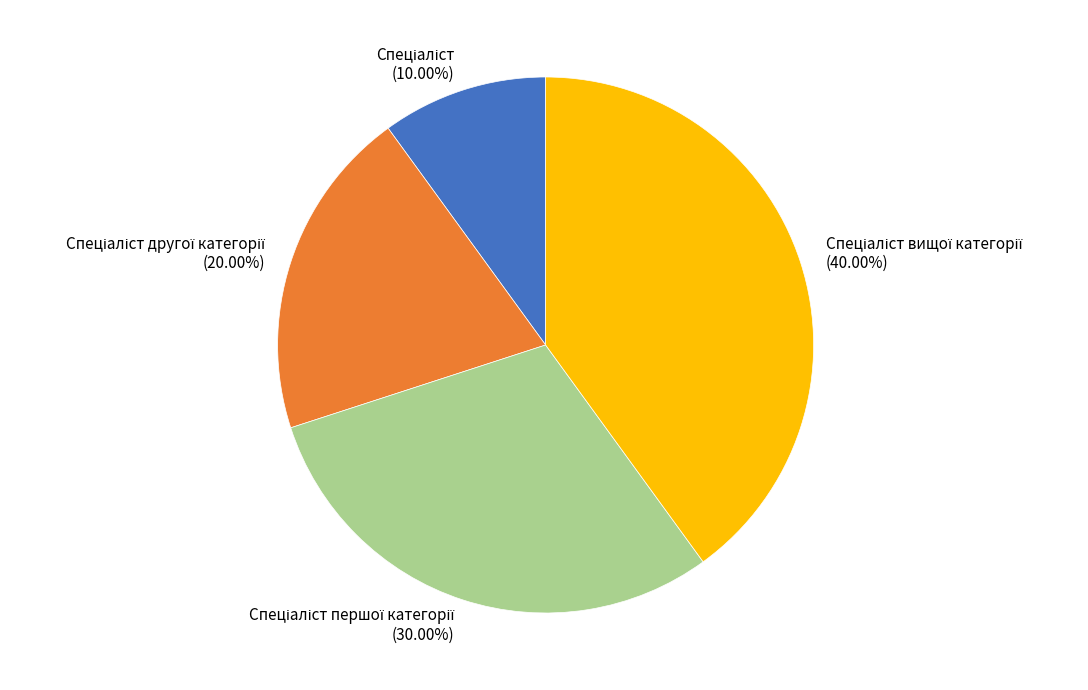

Is there any slice that represents more than half of the pie?

No